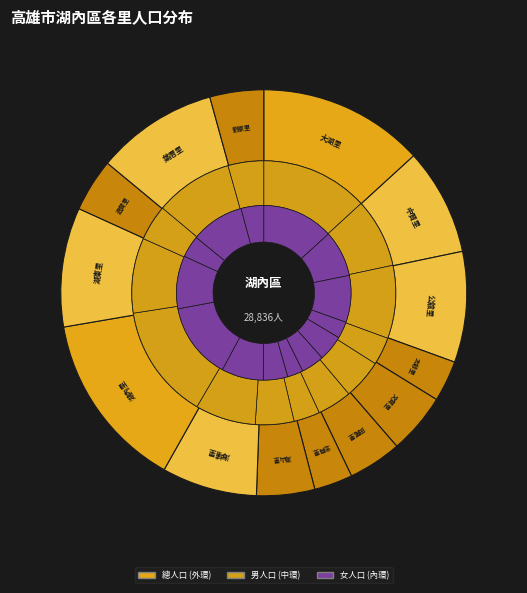

How many slices are in this pie chart?

14